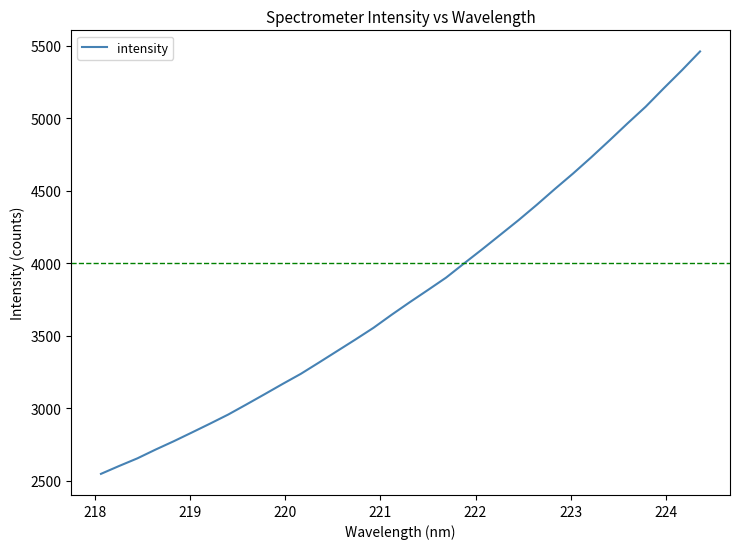

What is the minimum value shown in the chart?

2547.4